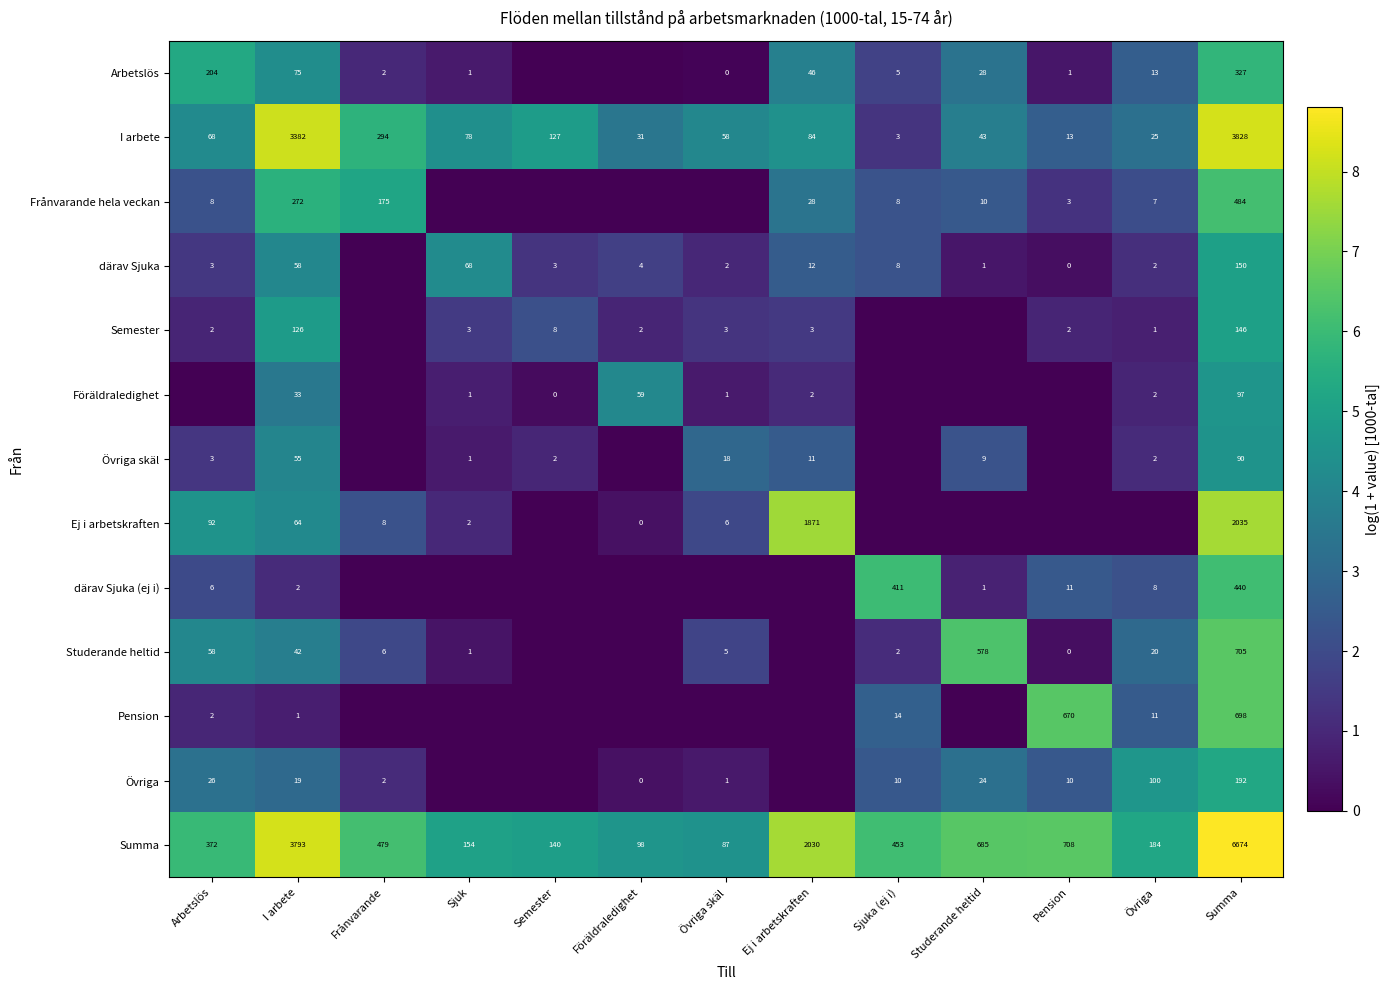

Is it true that I arbete equals 94 at Övriga skäl?

False